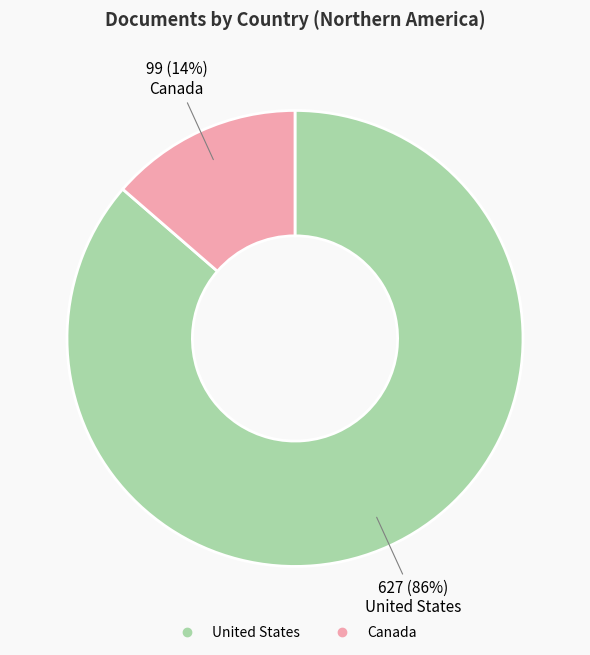

Combined, do United States and Canada account for over 50%?

Yes